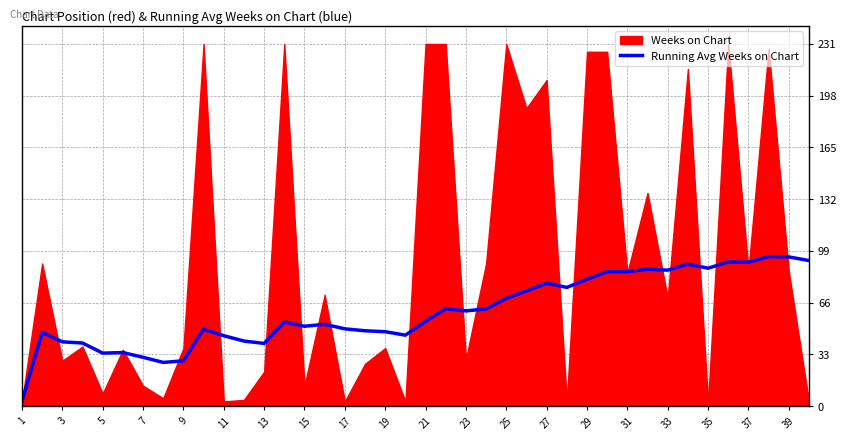

Which category has the lowest value across all series?

1